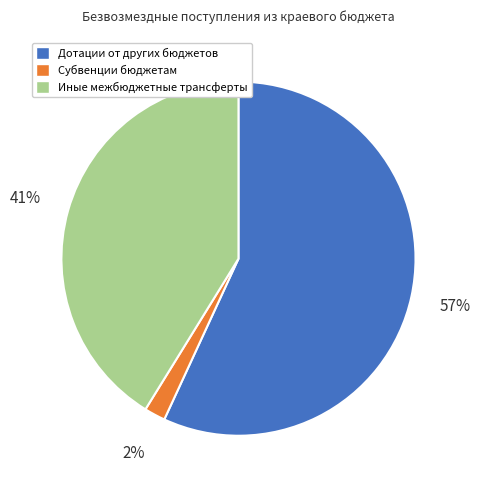

To the nearest percent, what is the difference between the largest and smallest slice percentages?

55%